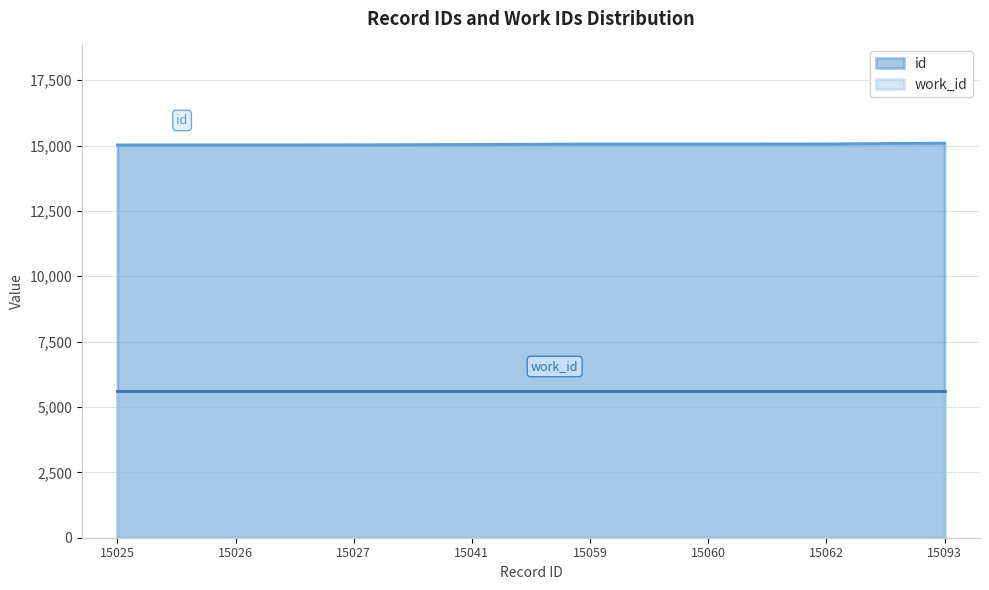

Does the chart have visible grid lines?

Yes